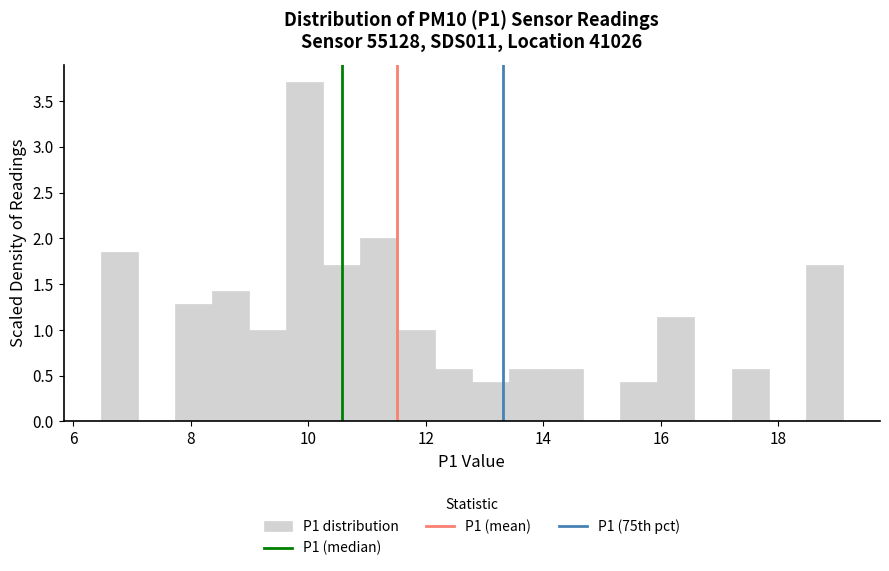

Around what value on the x-axis is the tallest bar? Give the approximate position of its centre, as read against the axis.

10.0